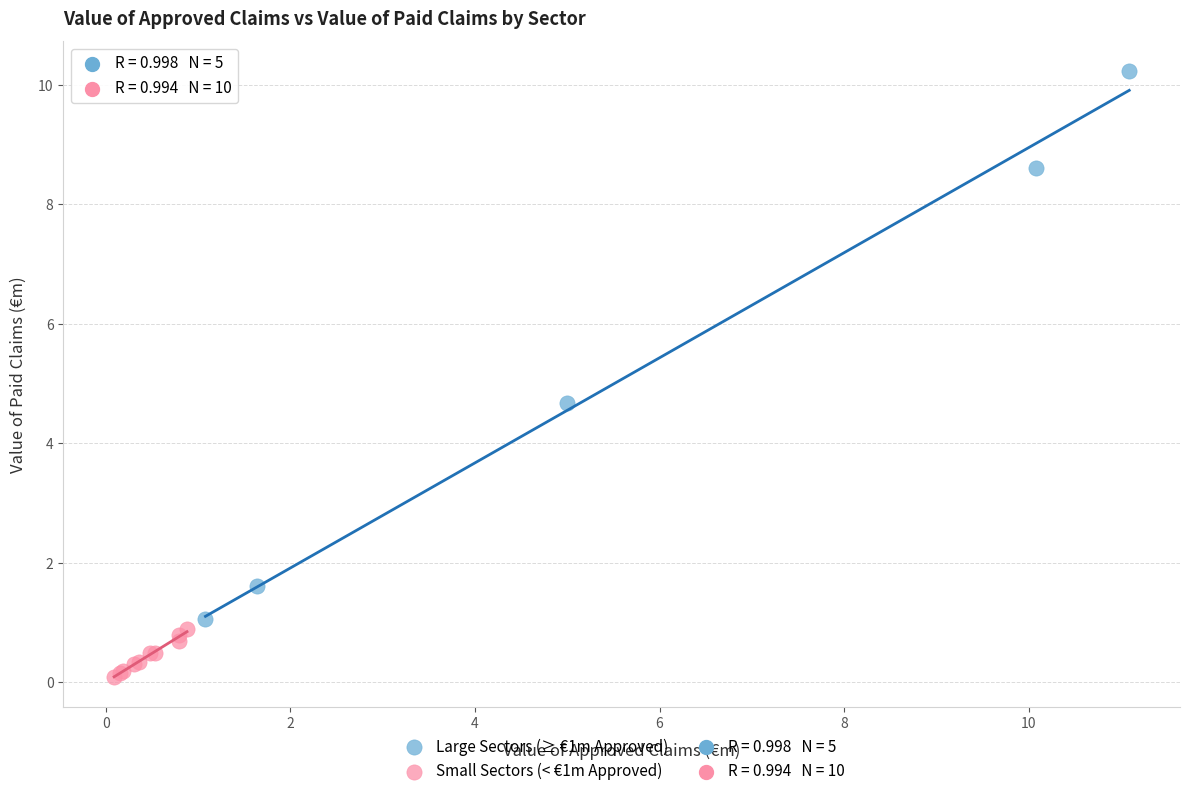

Which series reaches the minimum Y coordinate?

Small Sectors (< €1m Approved)